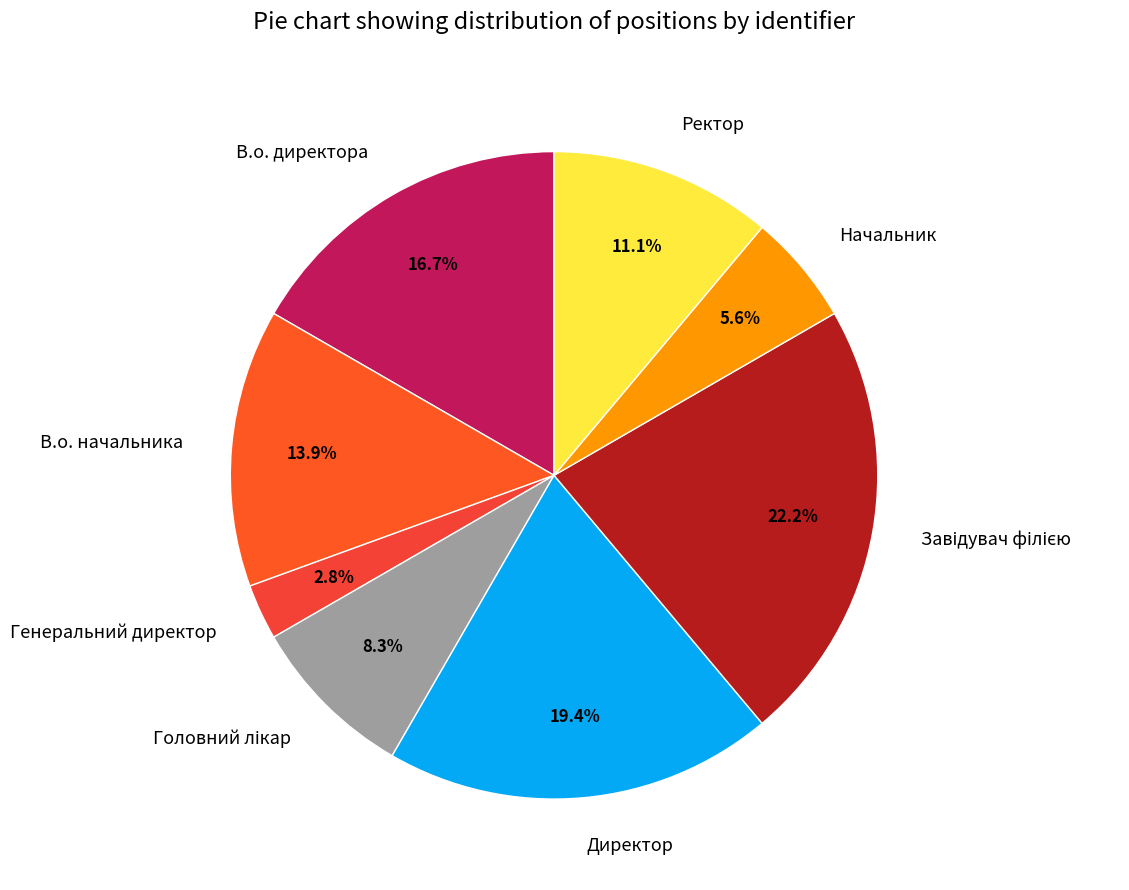

To the nearest percent, what is the average slice percentage?

12%